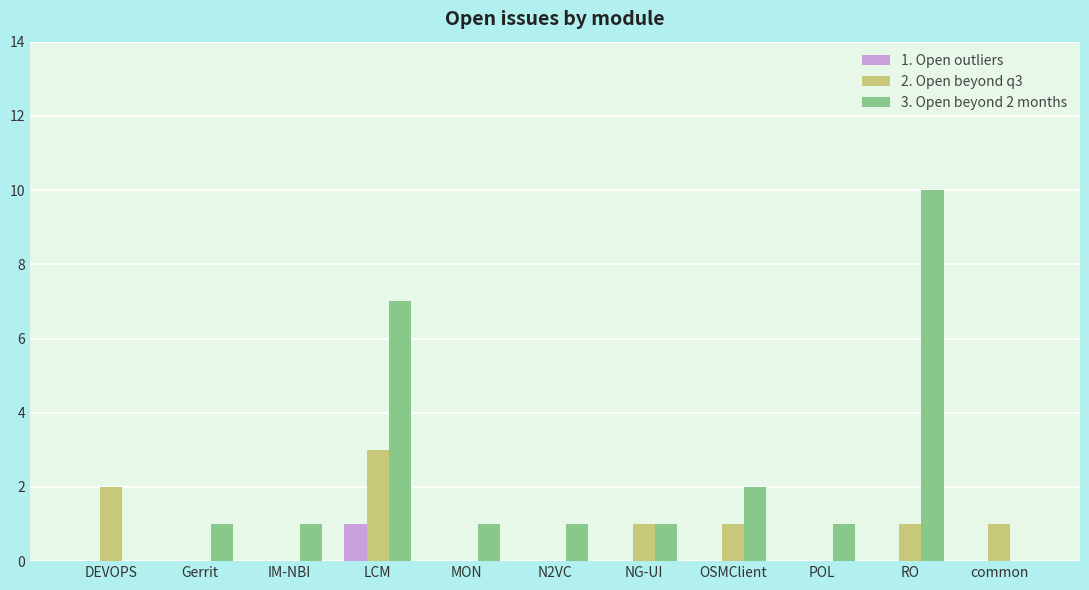

The value of 2. Open beyond q3 at MON is 0. True or false?

True